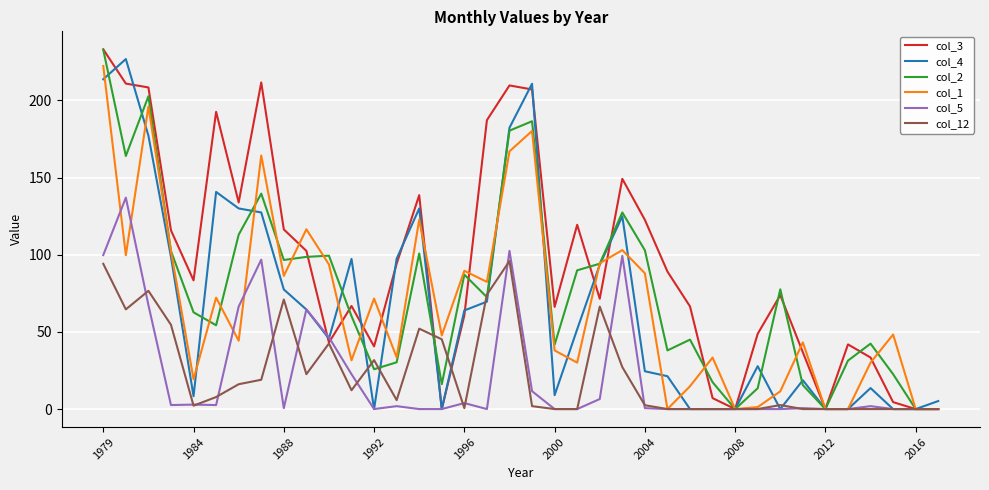

What is the highest value of the col_5 series?

137.0